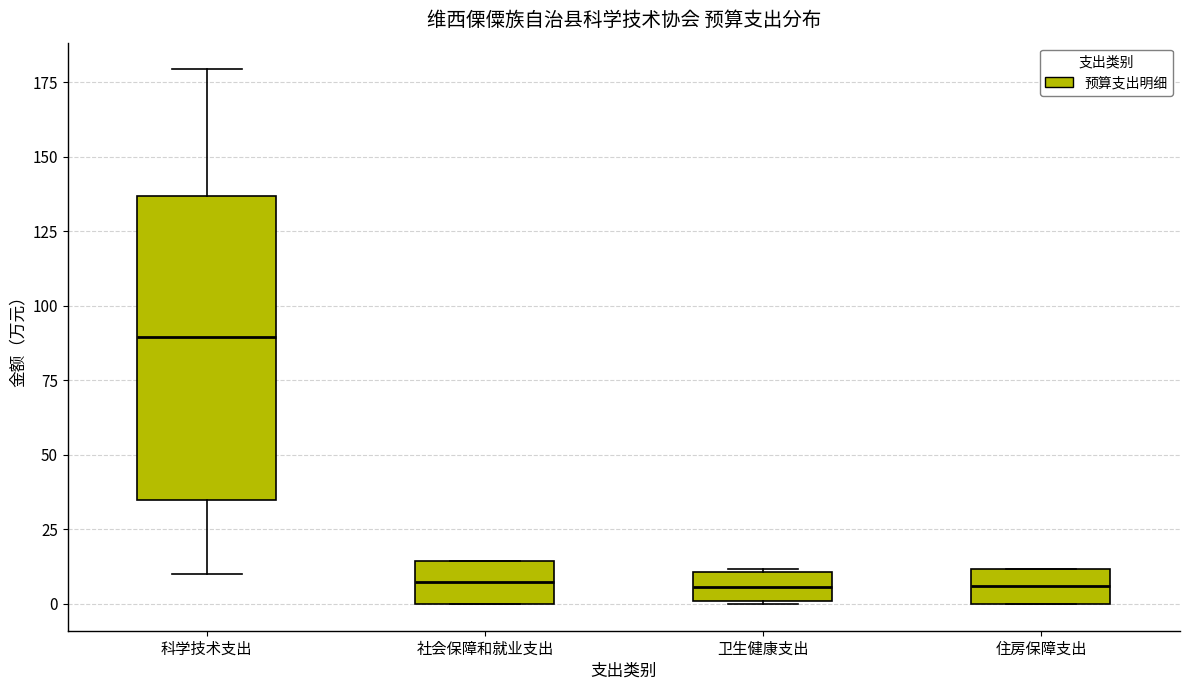

Reading left to right, transcribe this box plot: for each box, give where its median line is, the range the box spans, and where its two whiskers end, as read against the y-axis. The values are not printed on the chart, so give them approximately, as read against the axis.

科学技术支出: median 90, box 35 to 135, whiskers 10 to 180
社会保障和就业支出: median 5, box 0 to 15, whiskers 0 to 15
卫生健康支出: median 5, box 0 to 10, whiskers 0 to 10
住房保障支出: median 5, box 0 to 10, whiskers 0 to 10